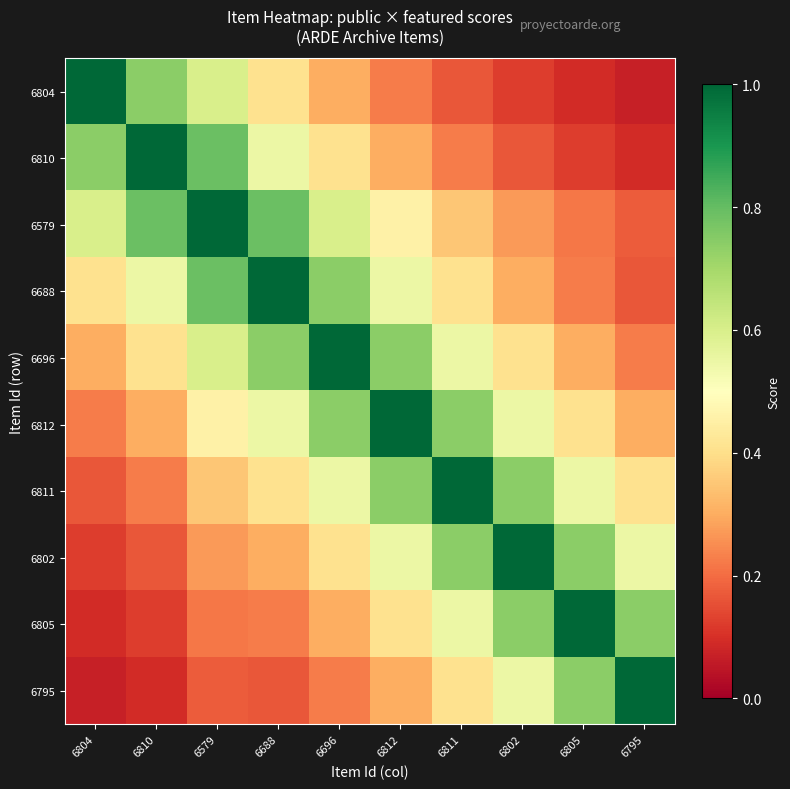

What is the spread (max minus min) of values at 6804?

0.9